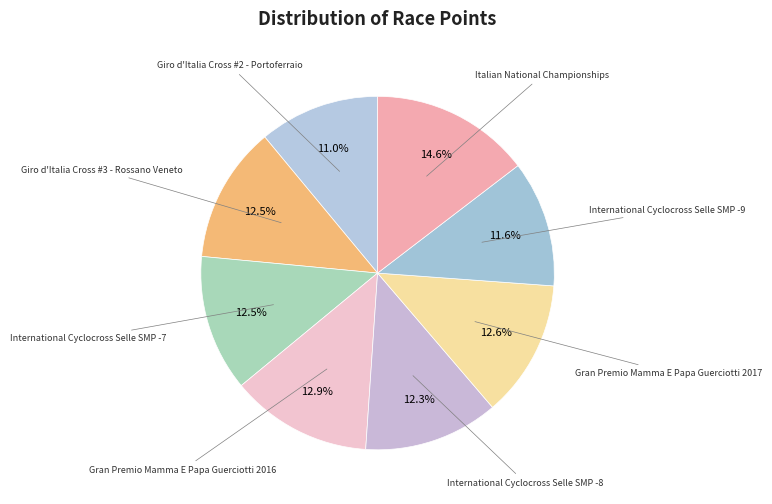

Rank the categories by value from lowest to highest.

Giro d'Italia Cross #2 - Portoferraio, International Cyclocross Selle SMP -9, International Cyclocross Selle SMP -8, Giro d'Italia Cross #3 - Rossano Veneto, International Cyclocross Selle SMP -7, Gran Premio Mamma E Papa Guerciotti 2017, Gran Premio Mamma E Papa Guerciotti 2016, Italian National Championships